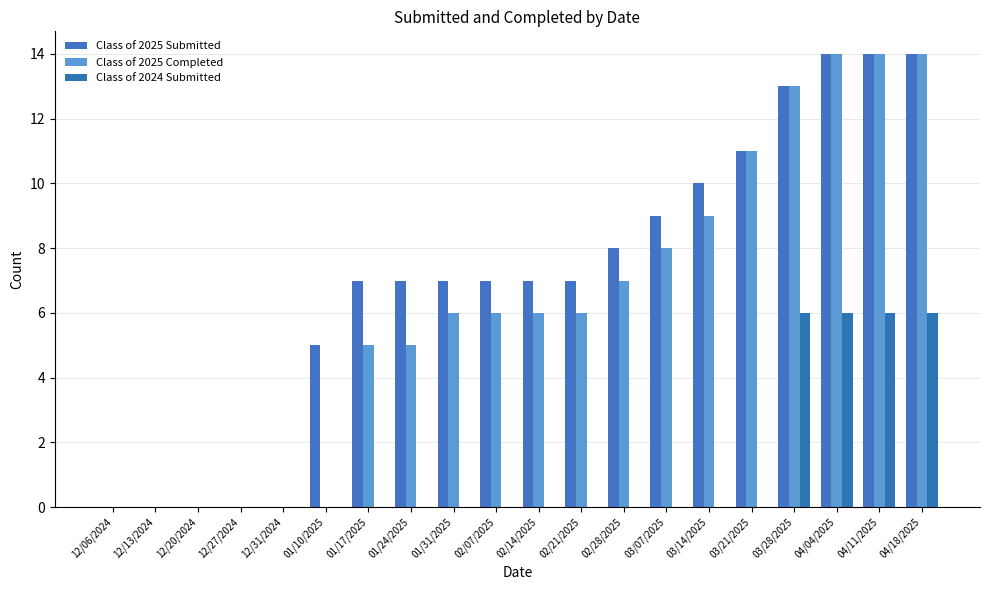

What is the label of the 13th bar from the left?

02/28/2025